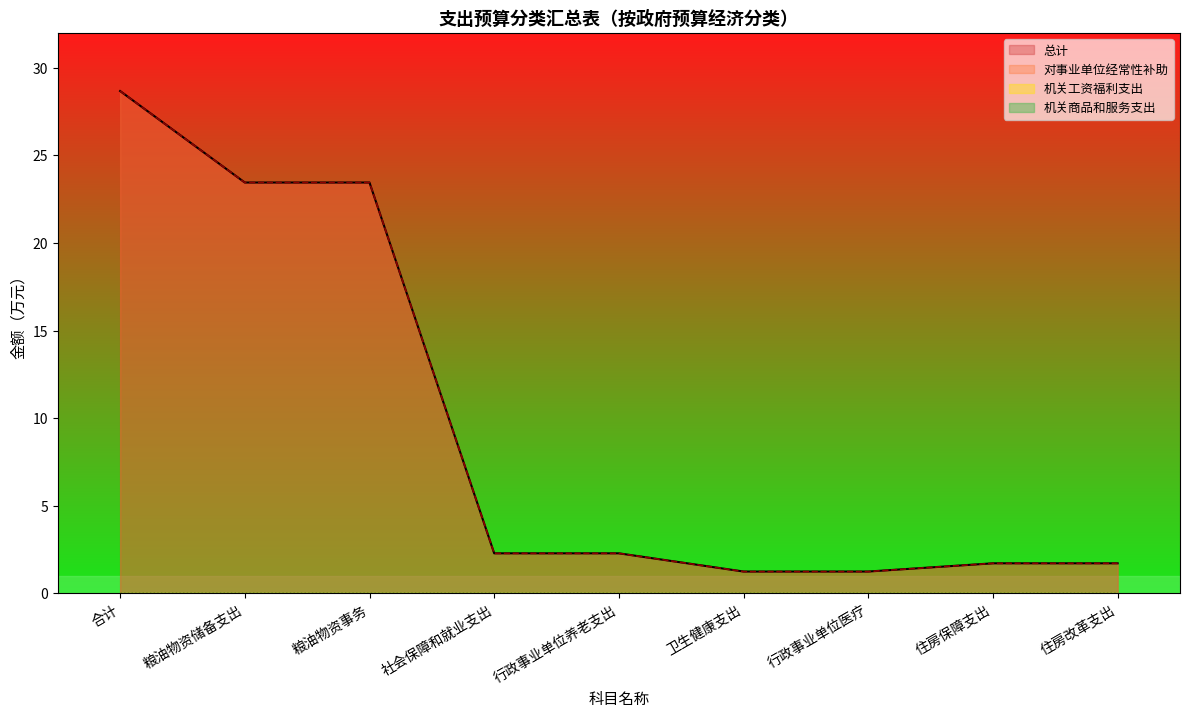

Does the chart display data point markers on the line(s)?

No